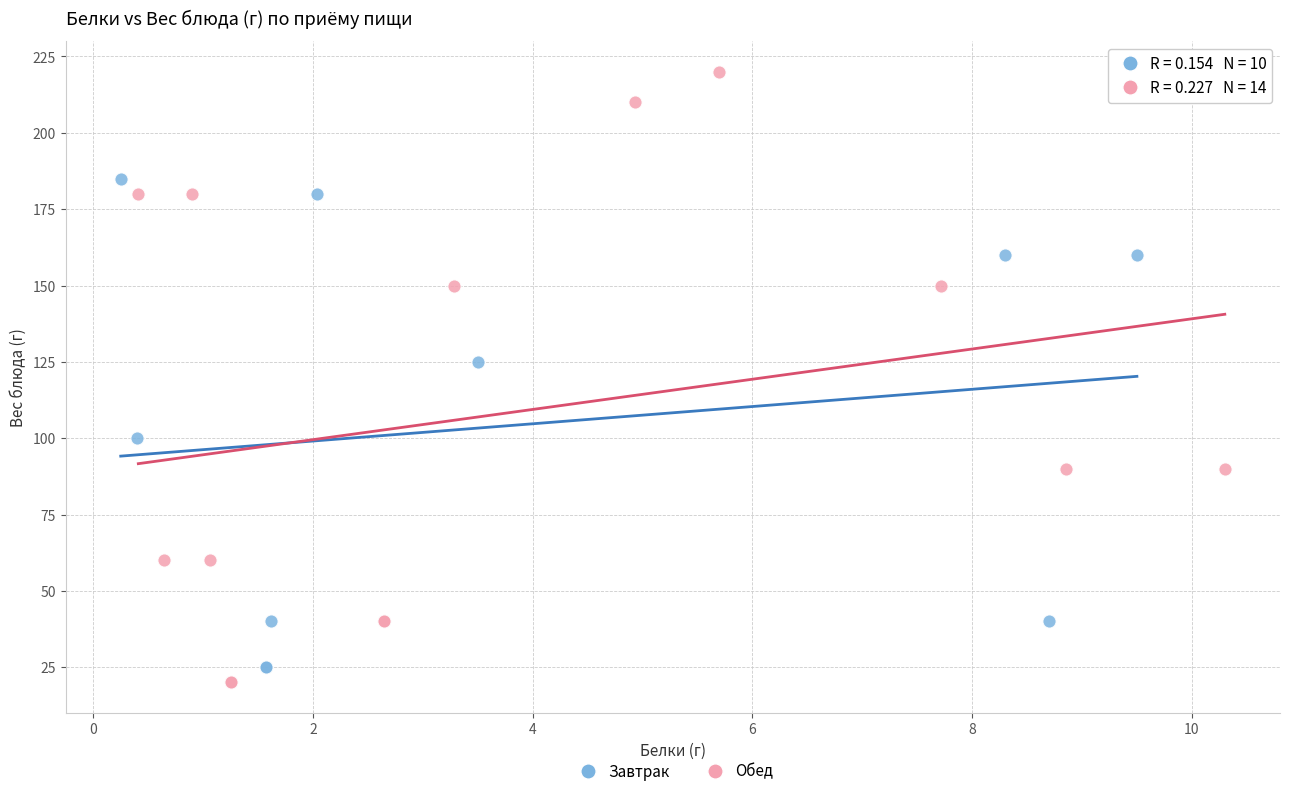

Which series reaches the minimum Y coordinate?

Обед